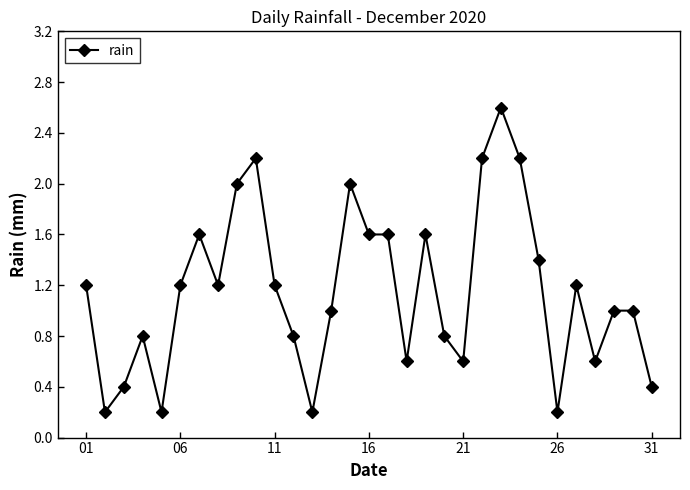

What is the maximum value shown in the chart?

2.6